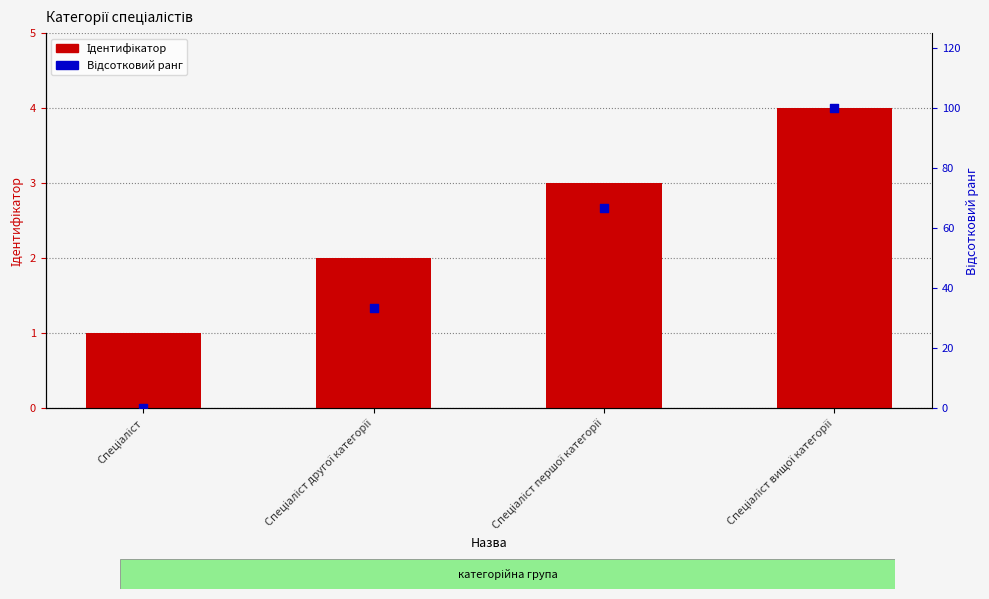

What is the total value across all series at Спеціаліст вищої категорії?

104.0